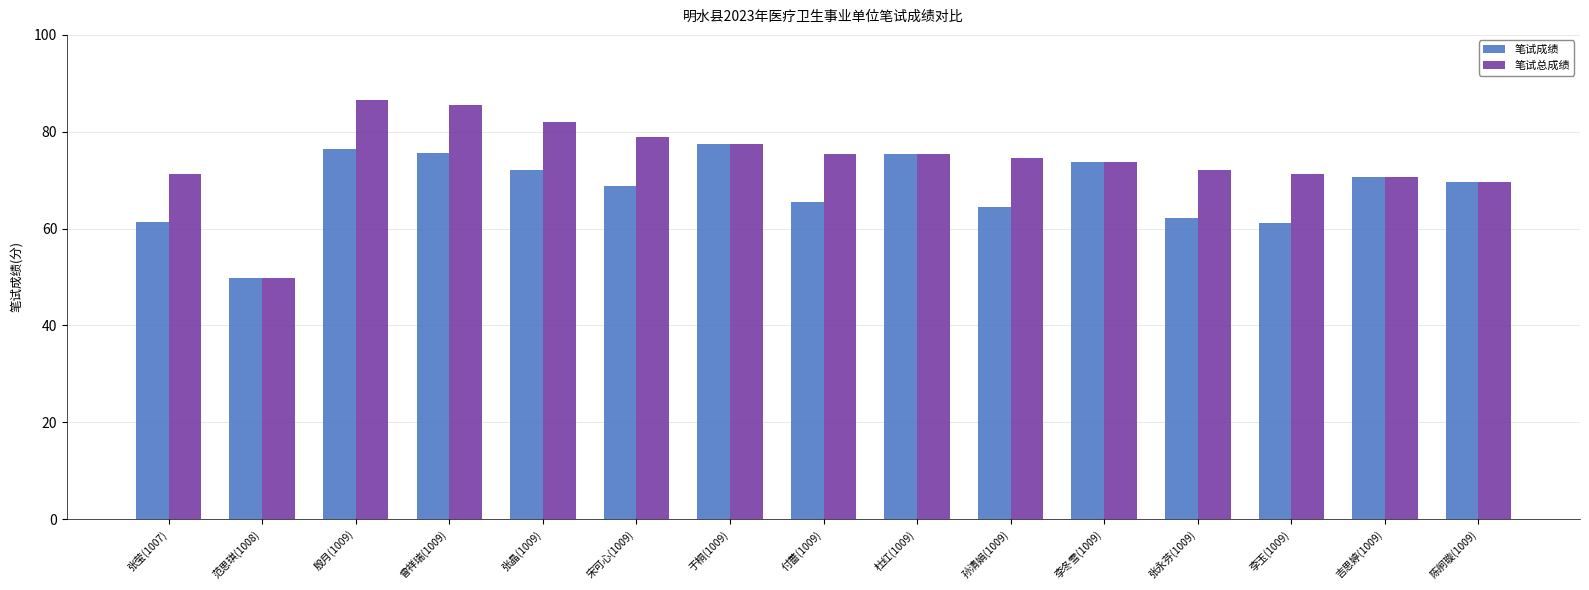

Which series changed the most between 于桐(1009) and 李玉(1009)?

笔试成绩